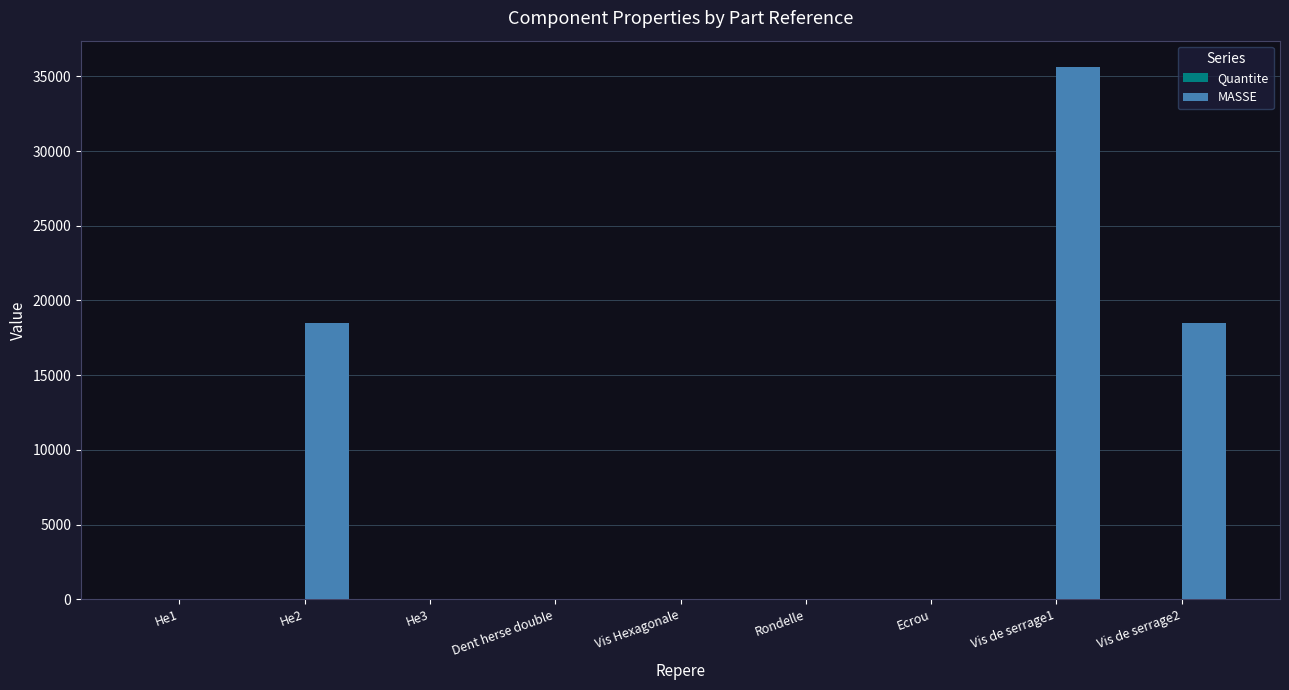

At which category is the sum across all series the highest?

Vis de serrage1